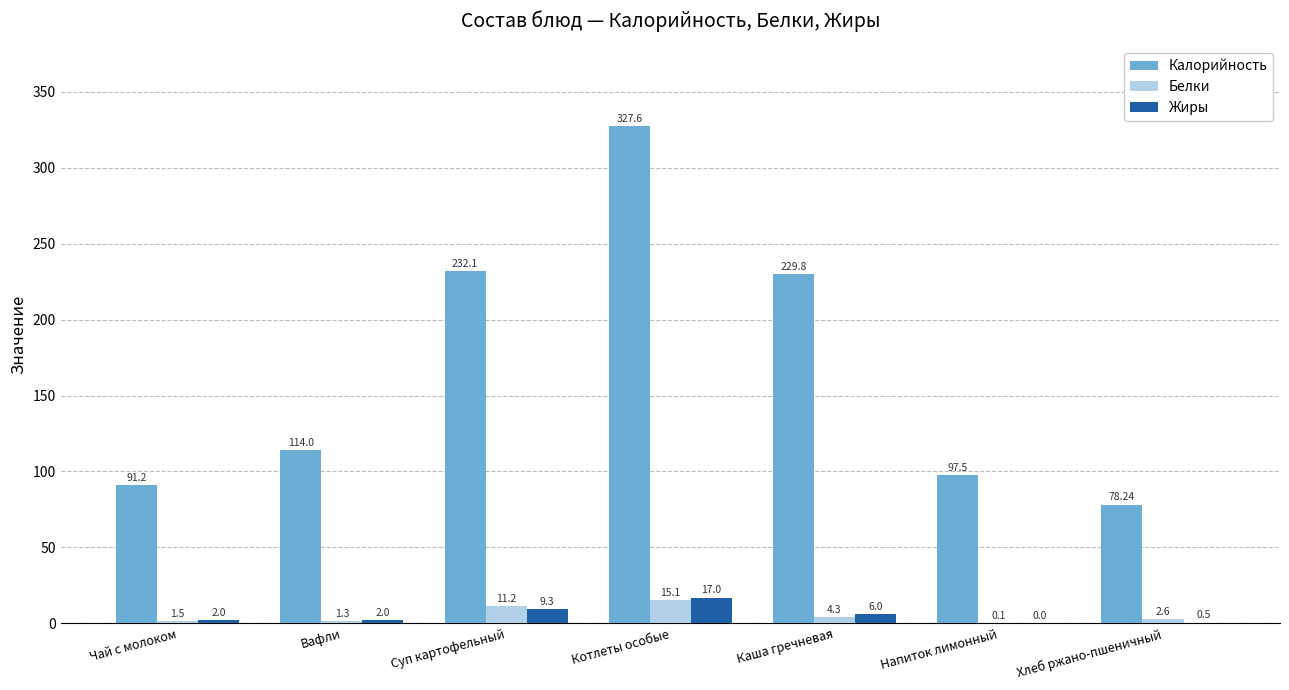

At which category is the sum across all series the highest?

Котлеты особые